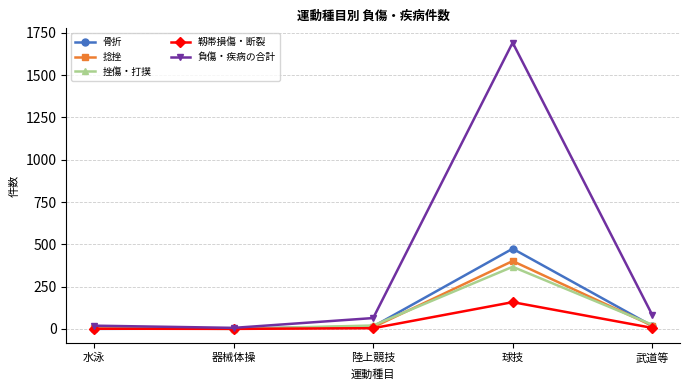

Which category has the highest value across all series?

球技